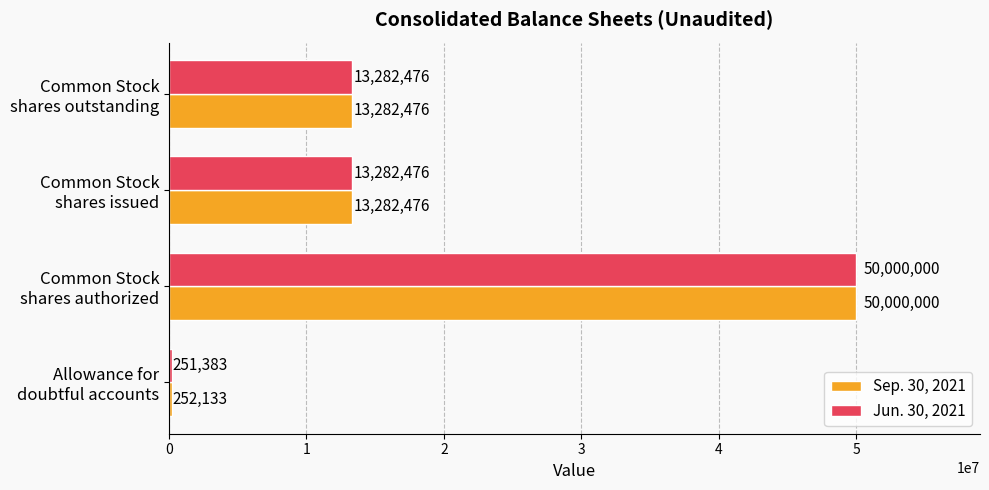

Rank the series by their average value, from lowest to highest.

Jun. 30, 2021, Sep. 30, 2021